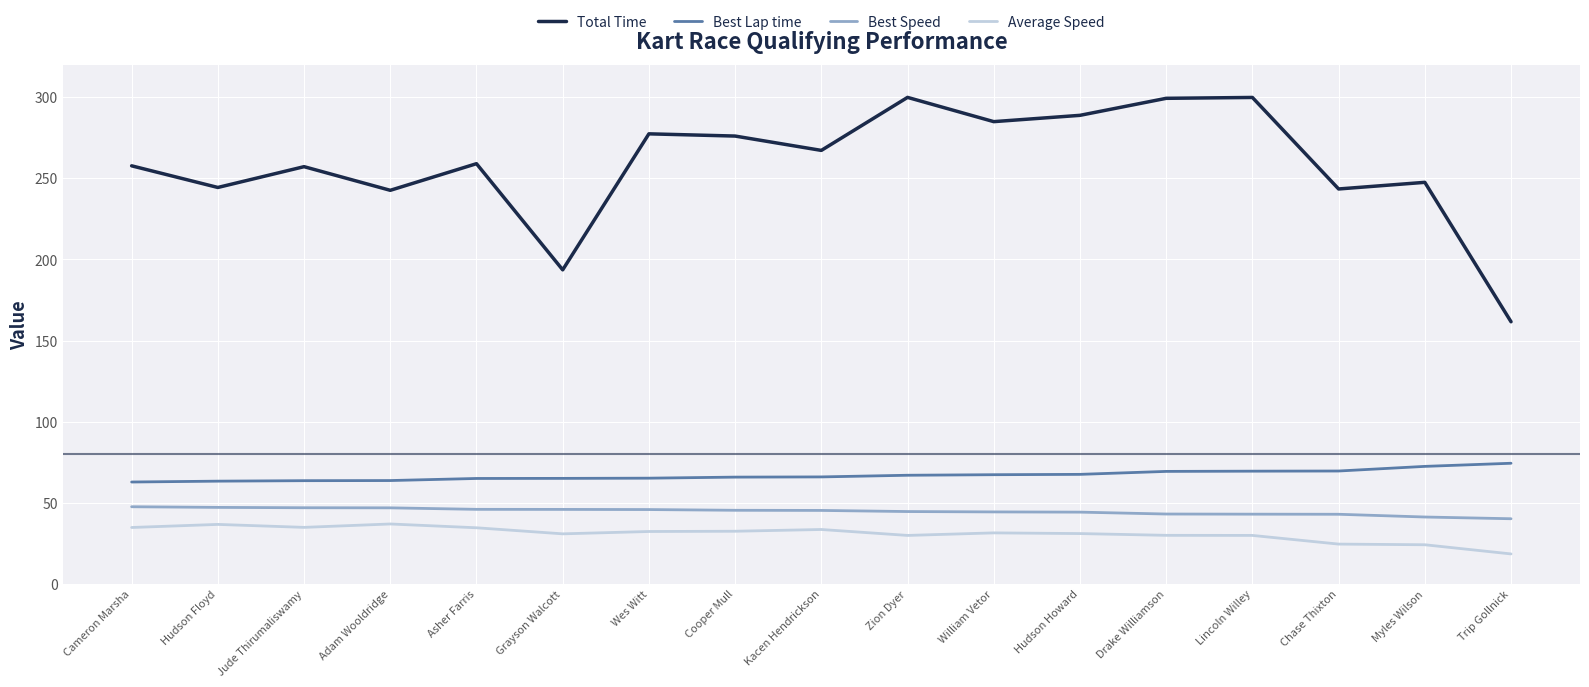

What is the maximum value for Best Speed?

47.6